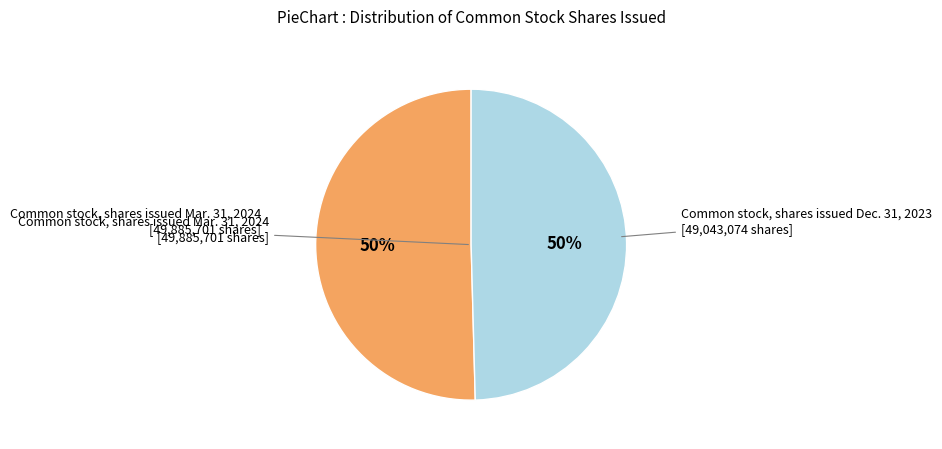

Do Common stock, shares issued Dec. 31, 2023 and Common stock, shares issued Mar. 31, 2024 together represent more than half of the pie?

Yes